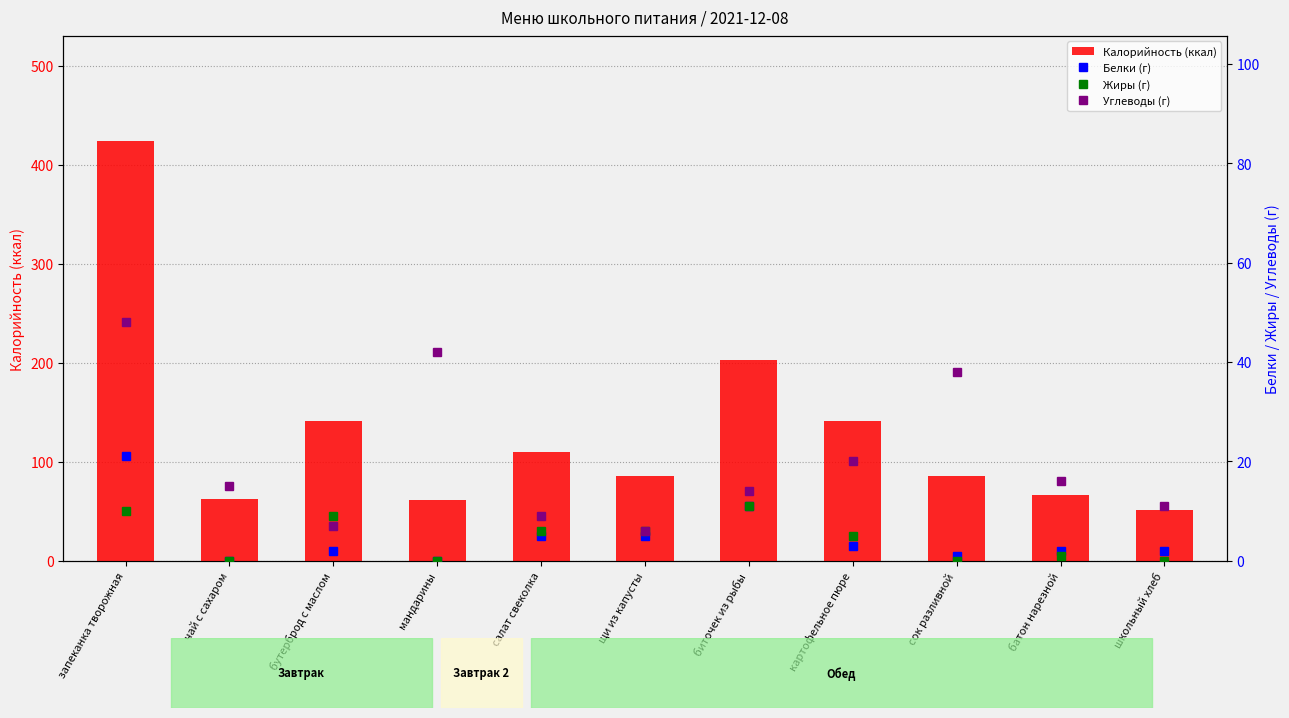

What is the sum of all Белки (г) values?

52